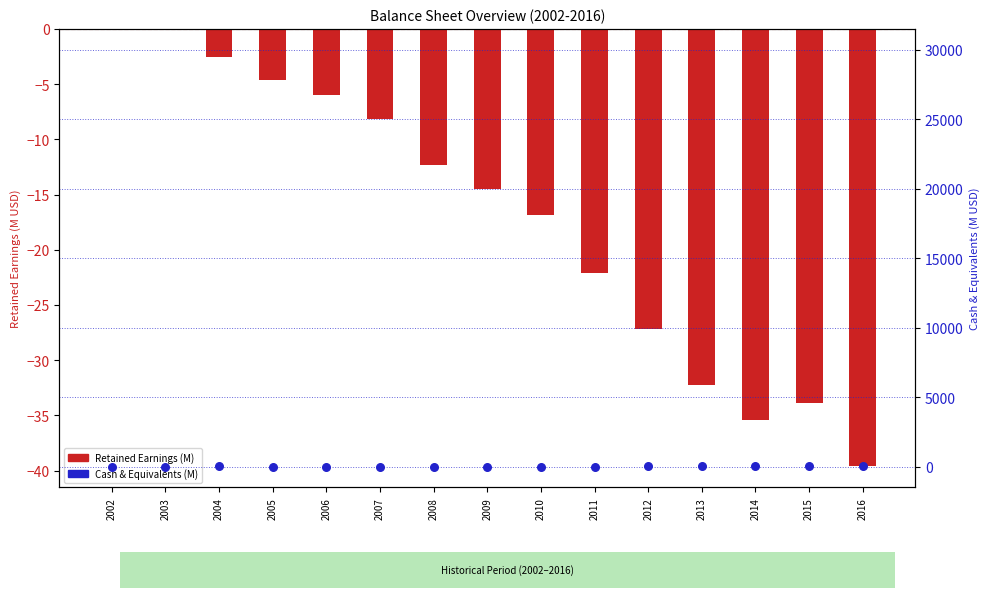

At how many categories does at least one series exceed 21?

1